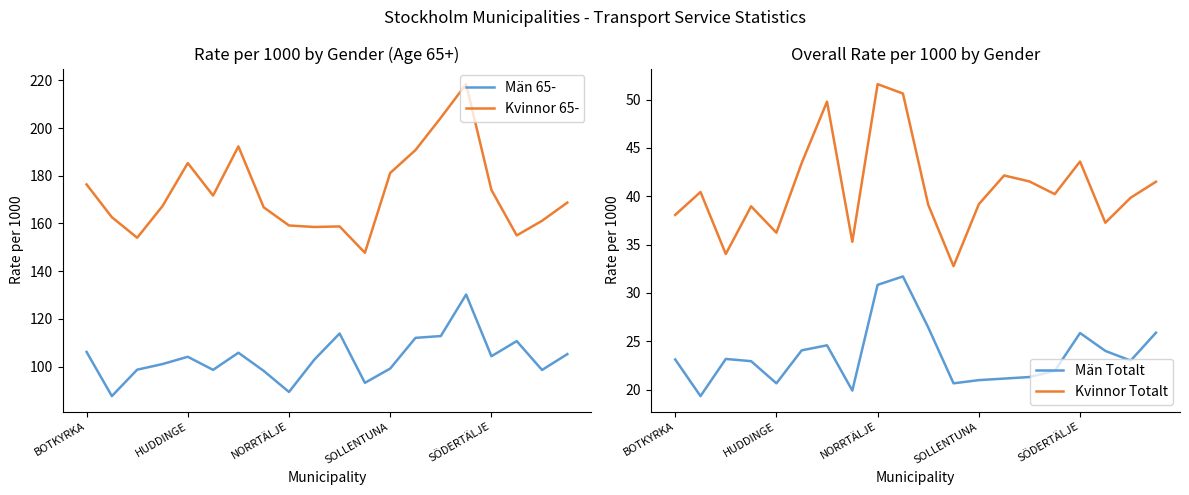

What position from the right is 11?

9